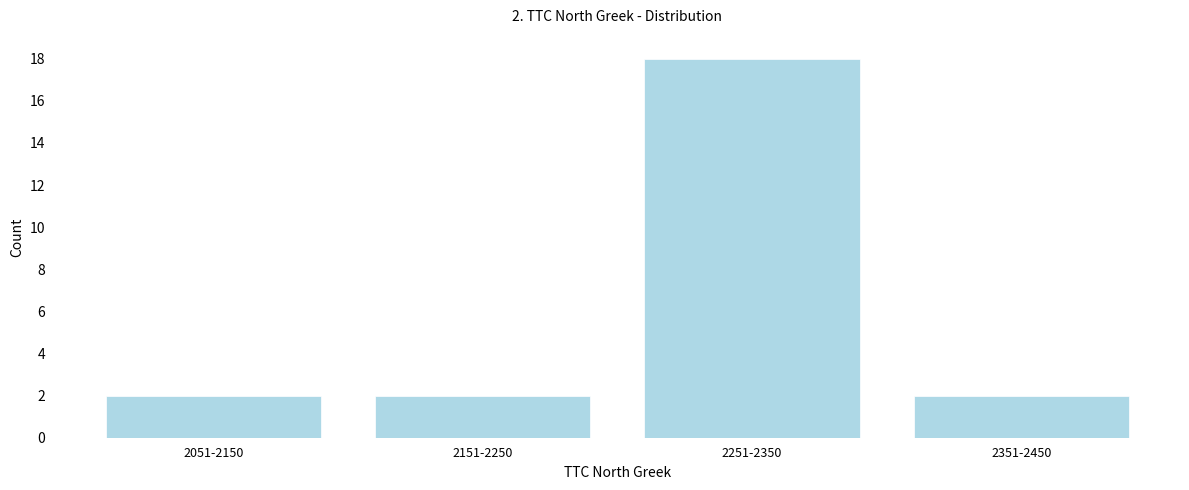

Reading right to left, transcribe all the data shown in this chart.

2351-2450=2	2251-2350=18	2151-2250=2	2051-2150=2